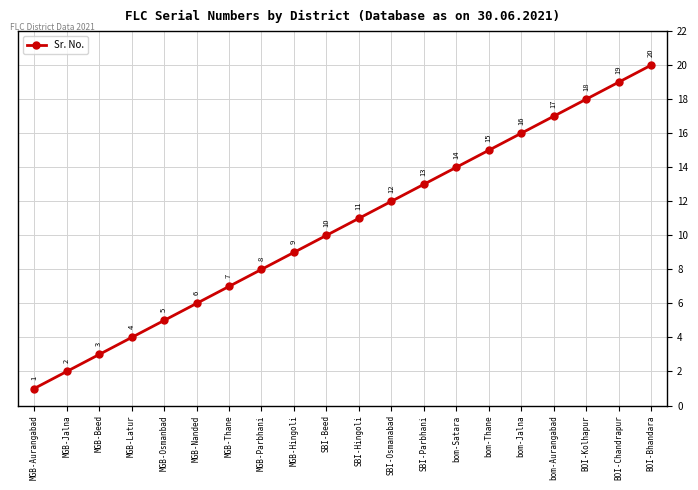

What is the ratio of the value at BOI-Bhandara to the value at MGB-Nanded?

3.3